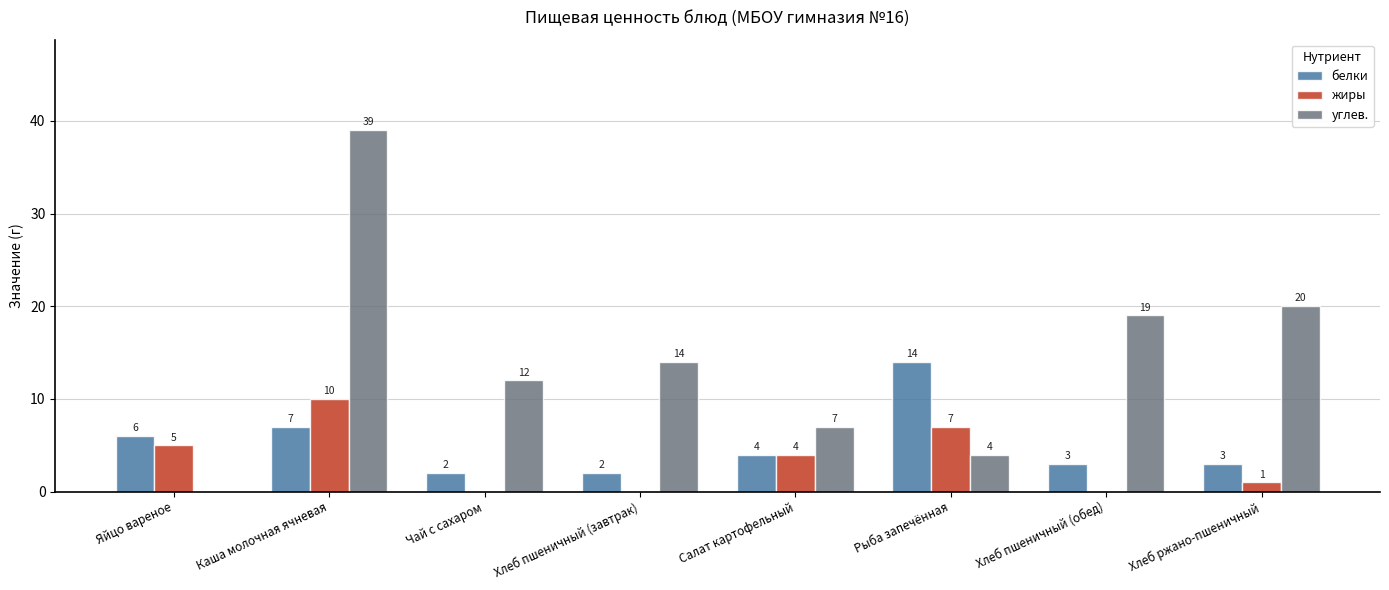

The value of углев. at Салат картофельный is 5. True or false?

False